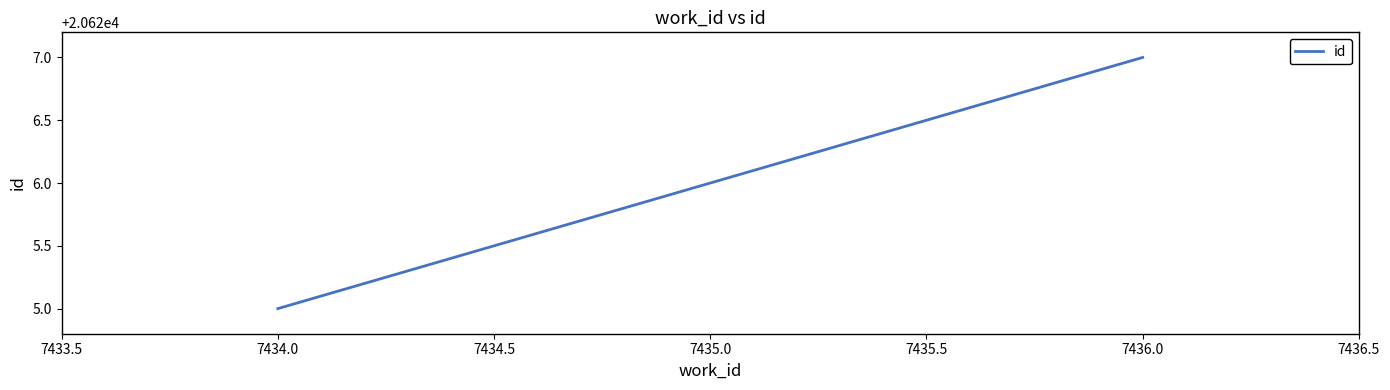

The value at 7435.0 is 11059. True or false?

False